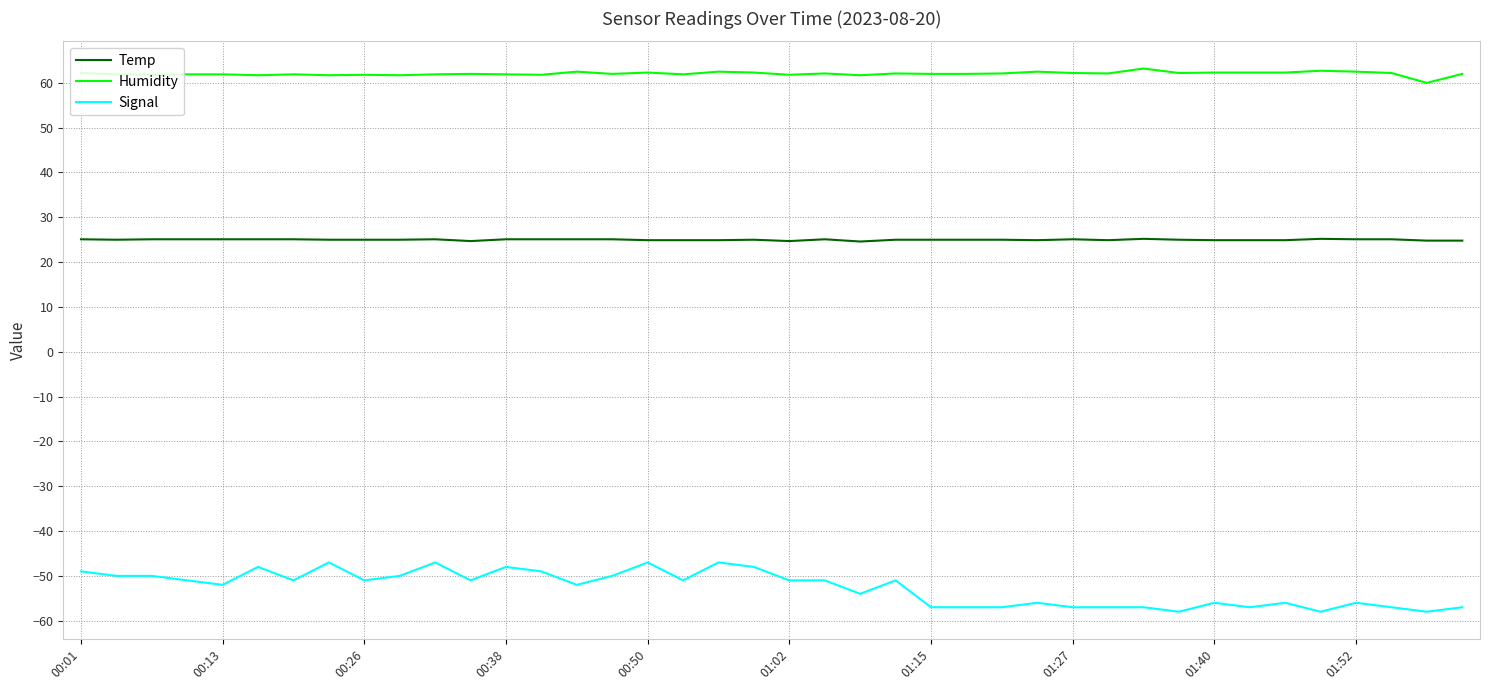

What are all the series names shown in the legend?

Temp, Humidity, Signal